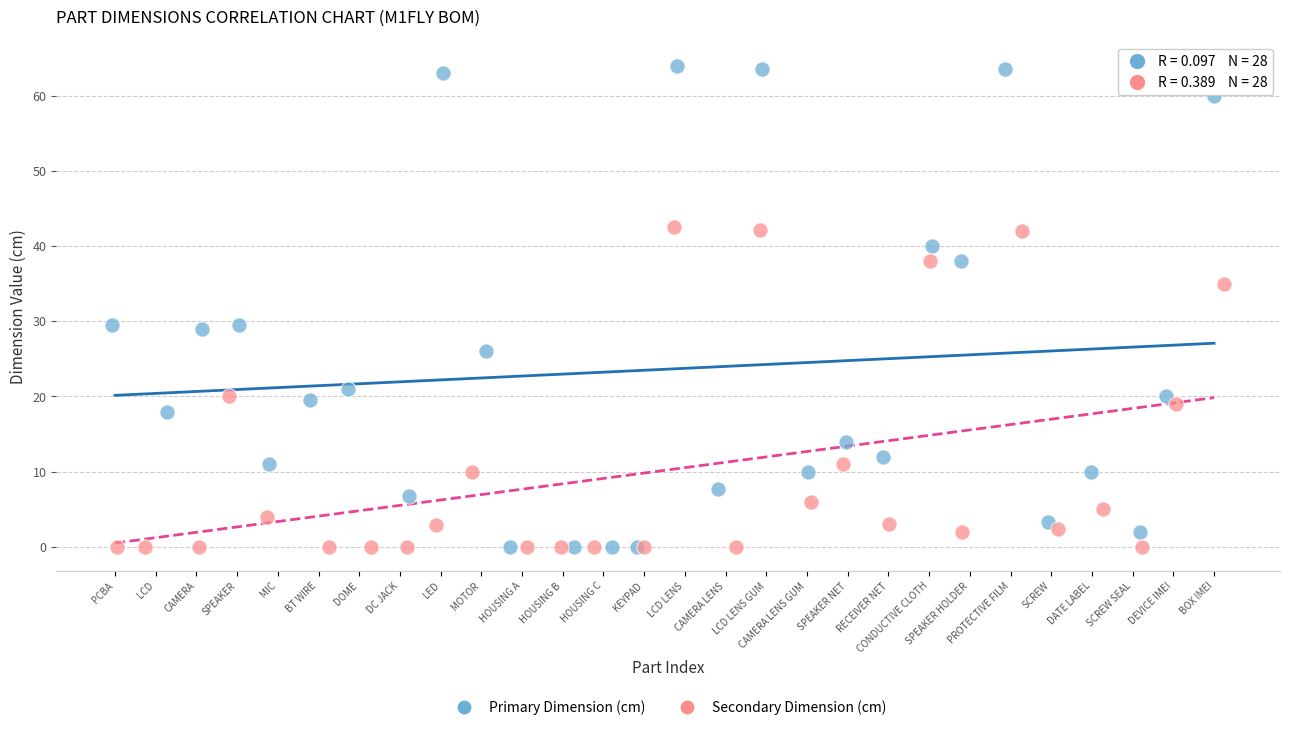

Which series contains the highest Y value?

Primary Dimension (cm)